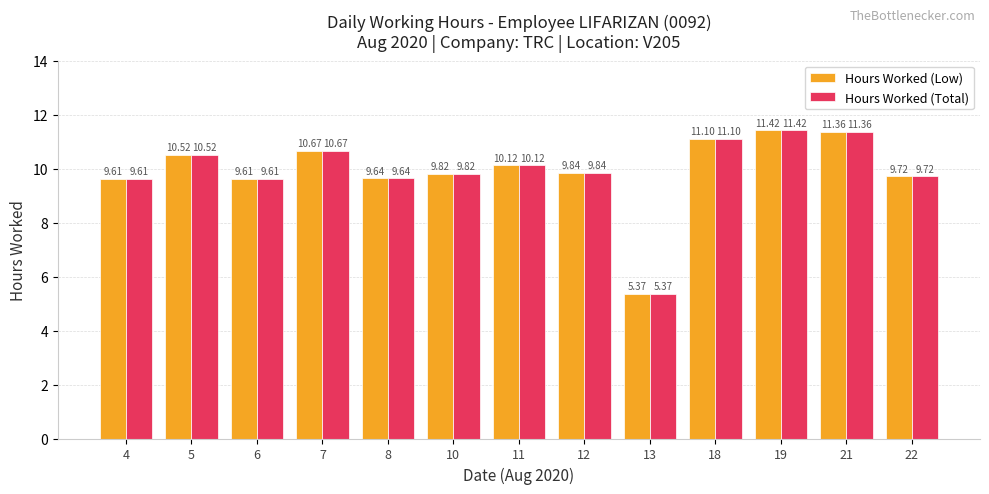

What is the value of the Hours Worked (Low) bar at the 7th from the left?

10.1